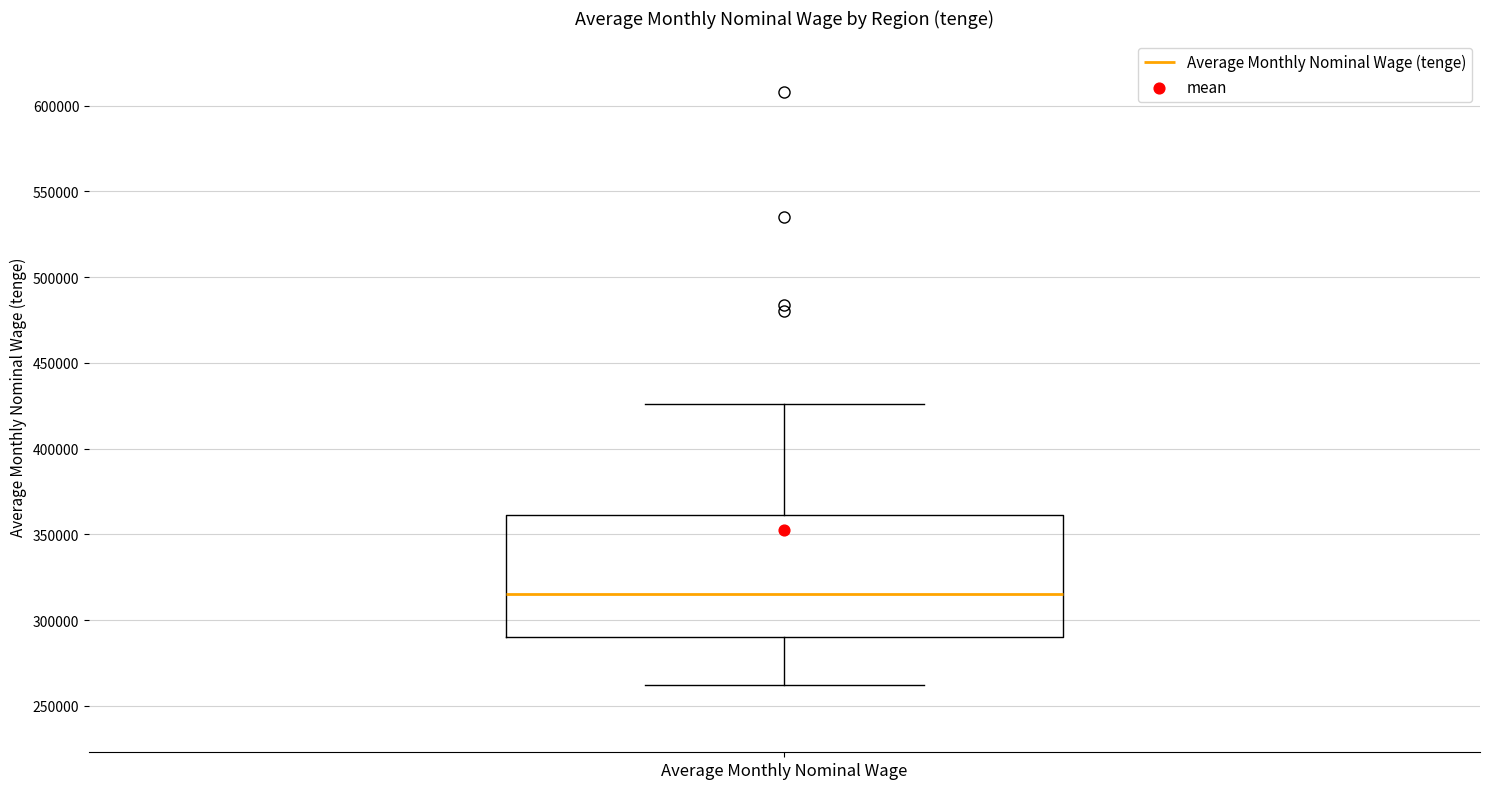

Read this box plot against the y-axis: the position of the median line, the range covered by the box, and the ends of both whiskers. The values are not printed on the chart, so give them approximately, as read against the axis.

median 315000, box 290000 to 360000, whiskers 260000 to 425000